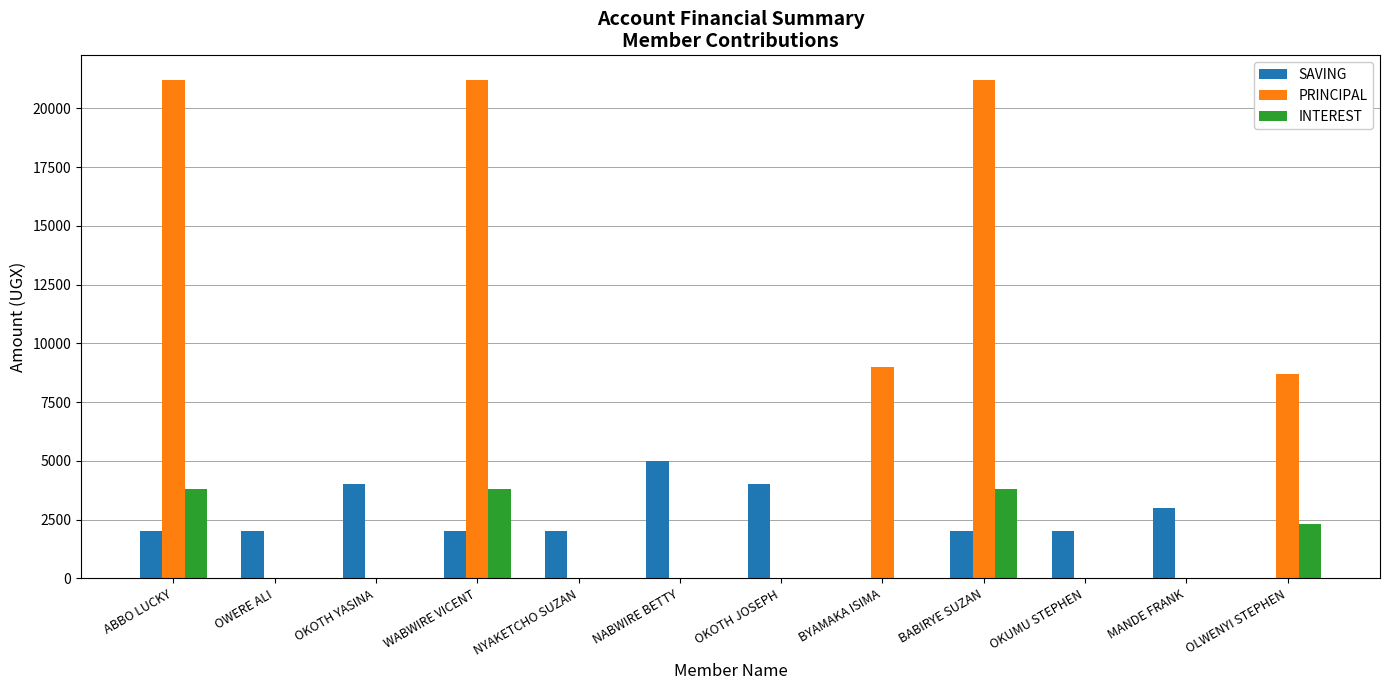

Read the SAVING value at OKOTH JOSEPH.

4000